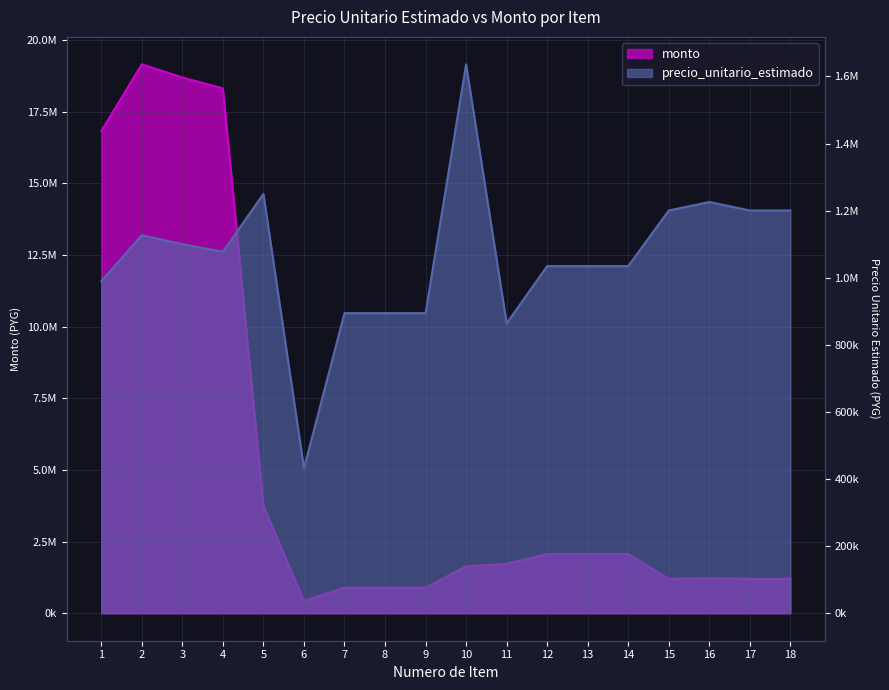

At which category is the sum across all series the highest?

2